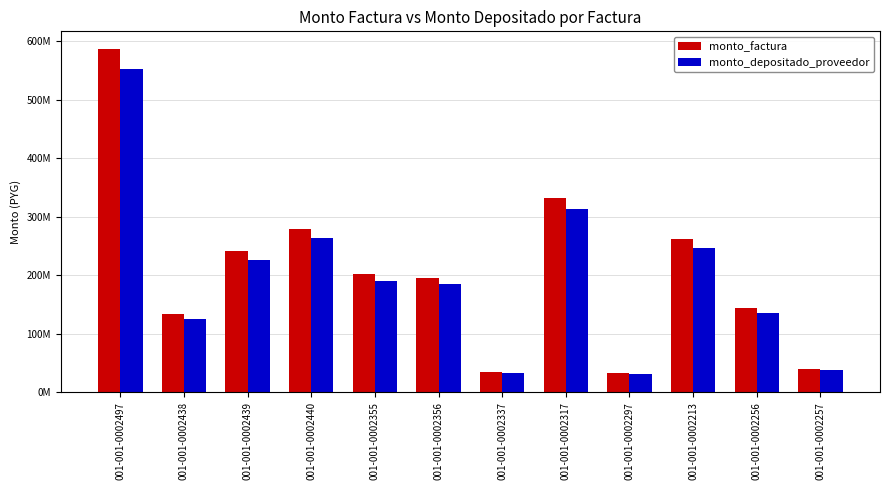

What are all the series names shown in the legend?

monto_factura, monto_depositado_proveedor